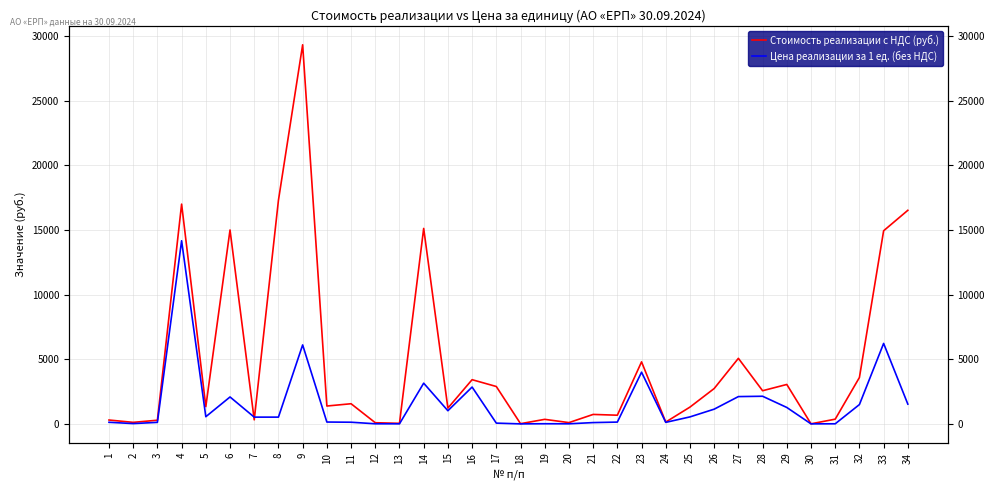

Where does the Цена реализации за 1 ед. (без НДС) series first go above 524?

4